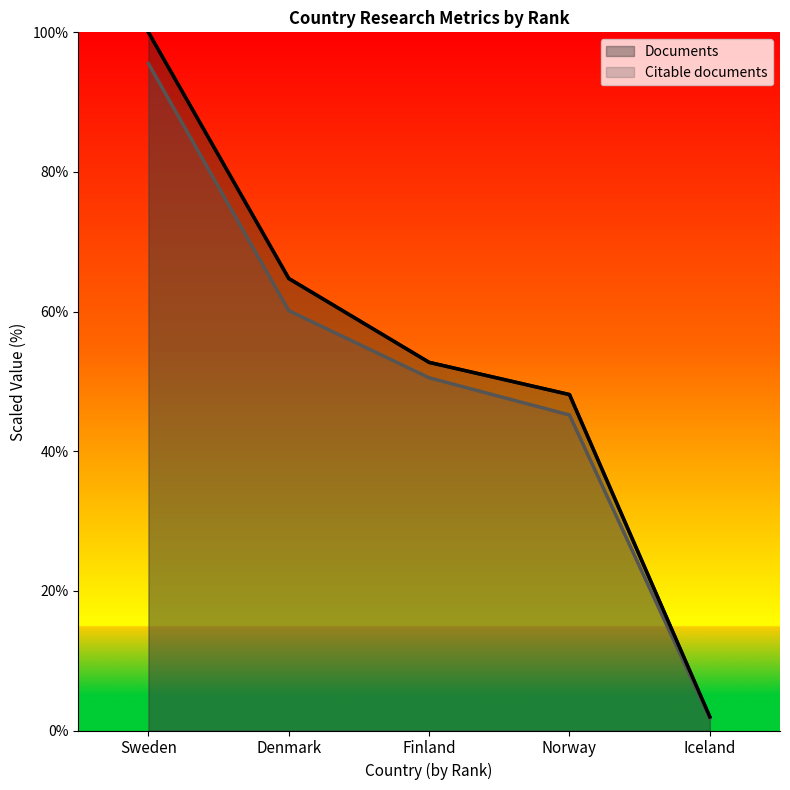

What is the total value across all series at Sweden?

195.5